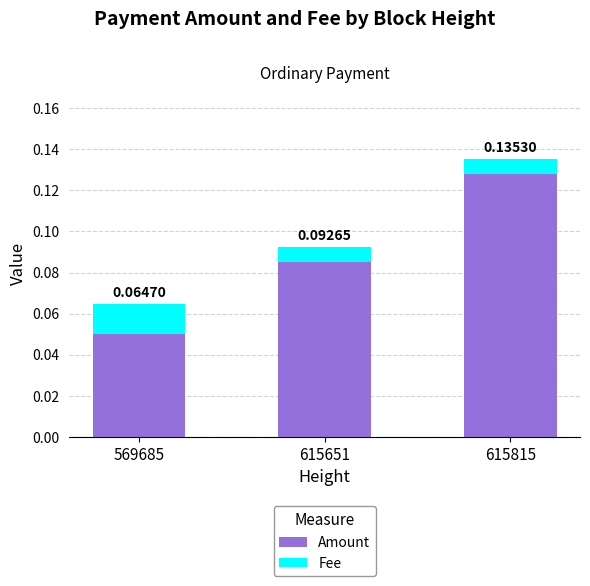

At which label is Amount closest to 0?

569685